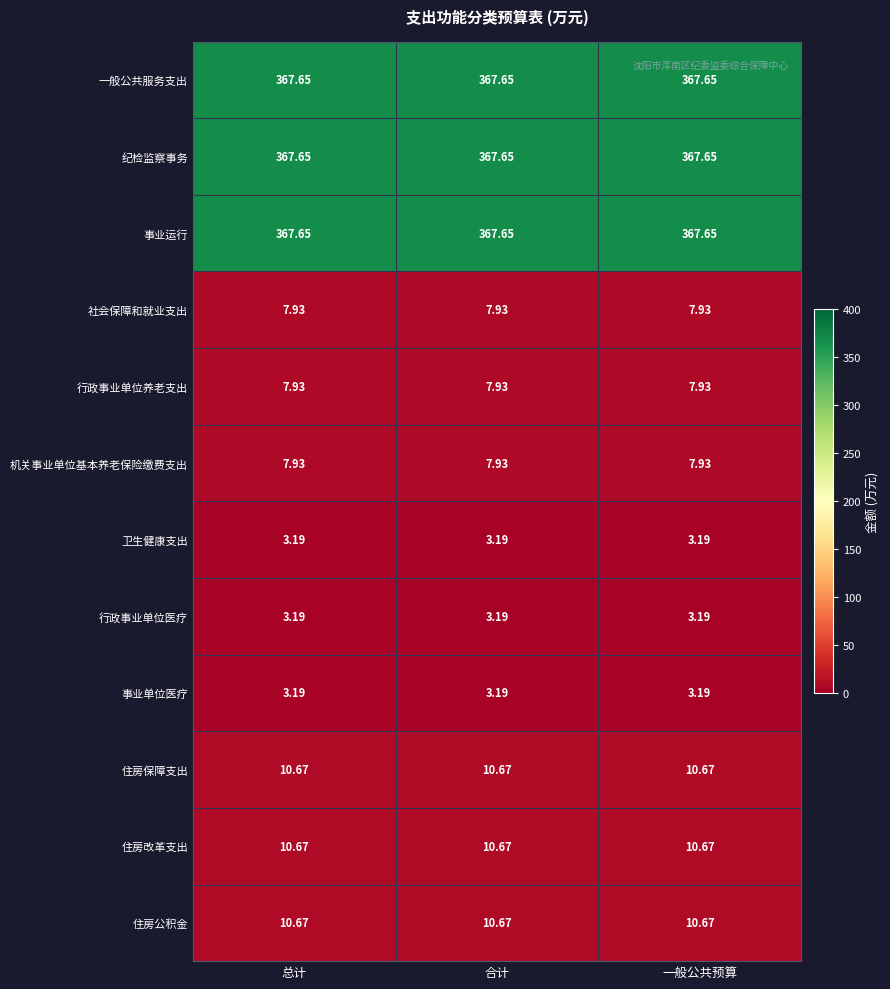

Is the value of 机关事业单位基本养老保险缴费支出 at 合计 greater than the value of 住房改革支出 at 合计?

No